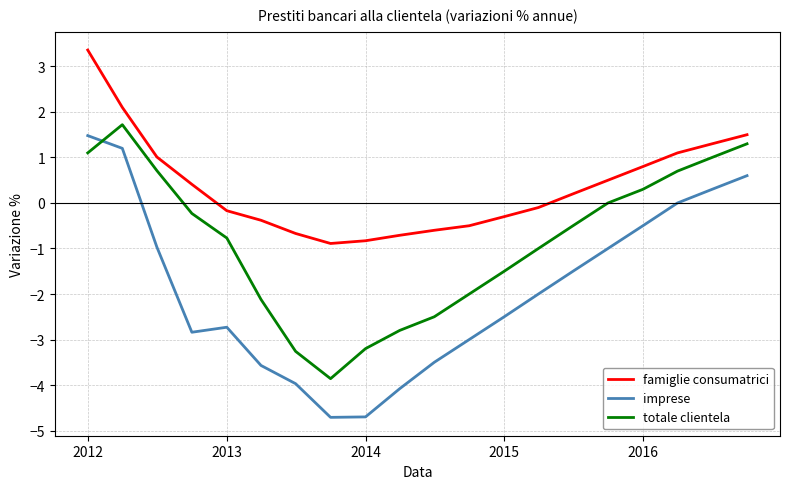

What is the difference between the maximum and minimum values in the totale clientela series?

5.6